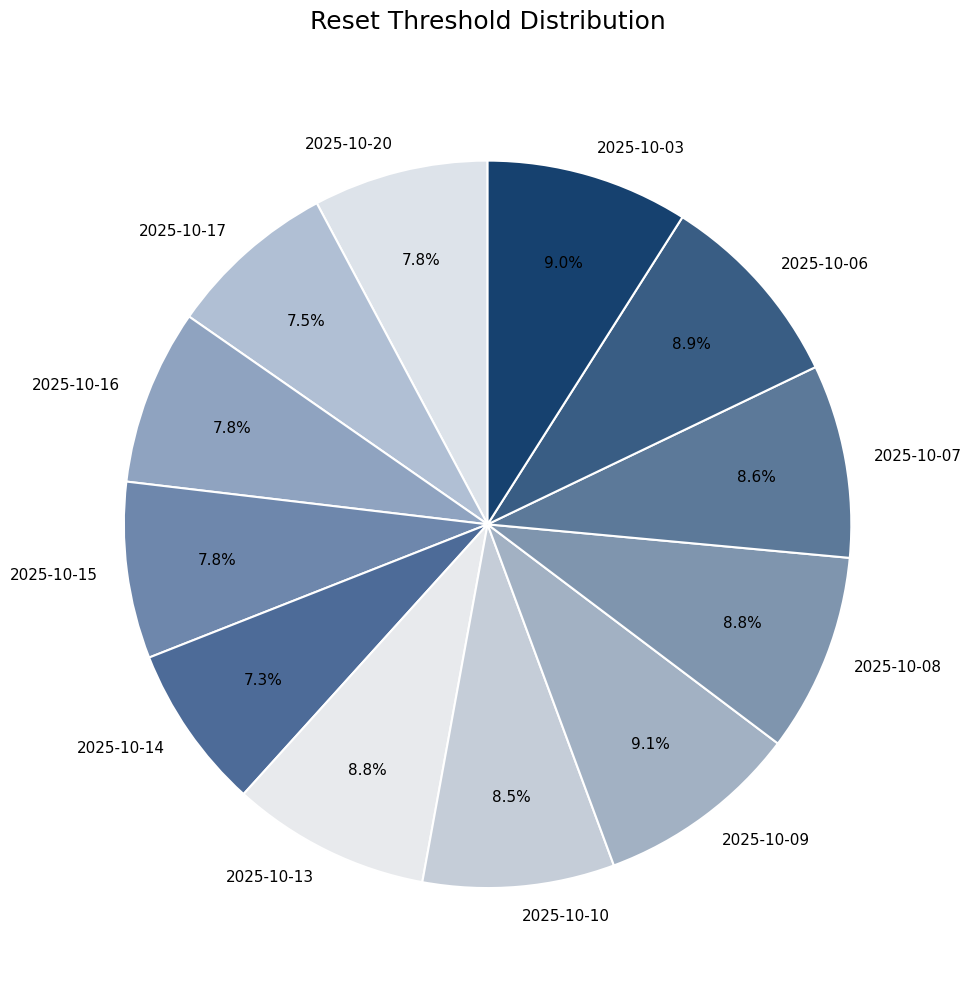

Does 2025-10-09 represent more than half of the total?

No